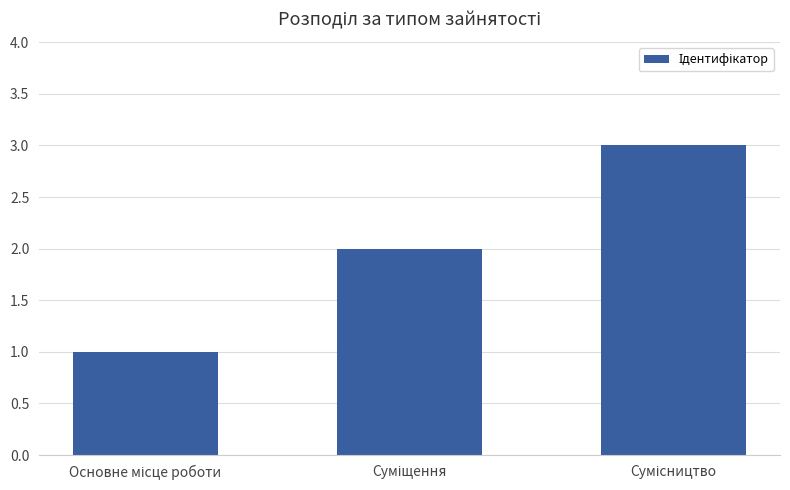

What is the sum of all values?

6